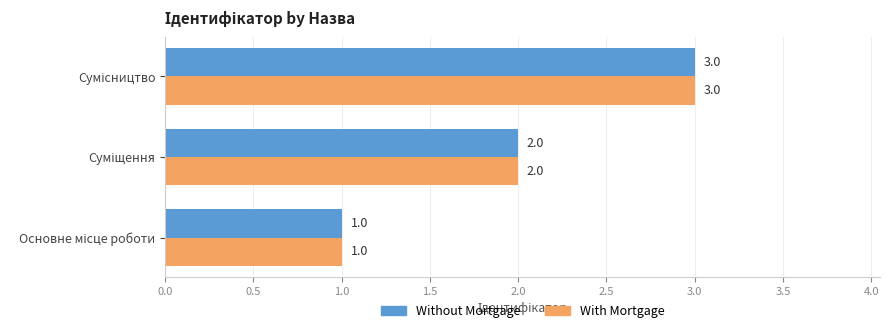

Count the Without Mortgage values in the range 1 to 3.

3